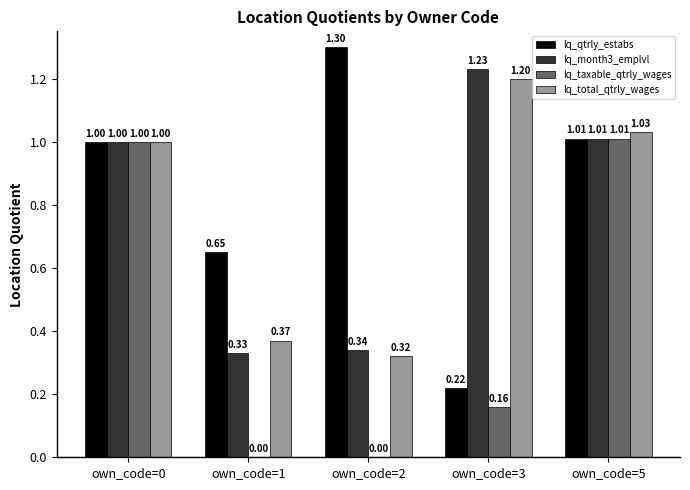

Between own_code=0 and own_code=3, which series saw the biggest shift?

lq_taxable_qtrly_wages